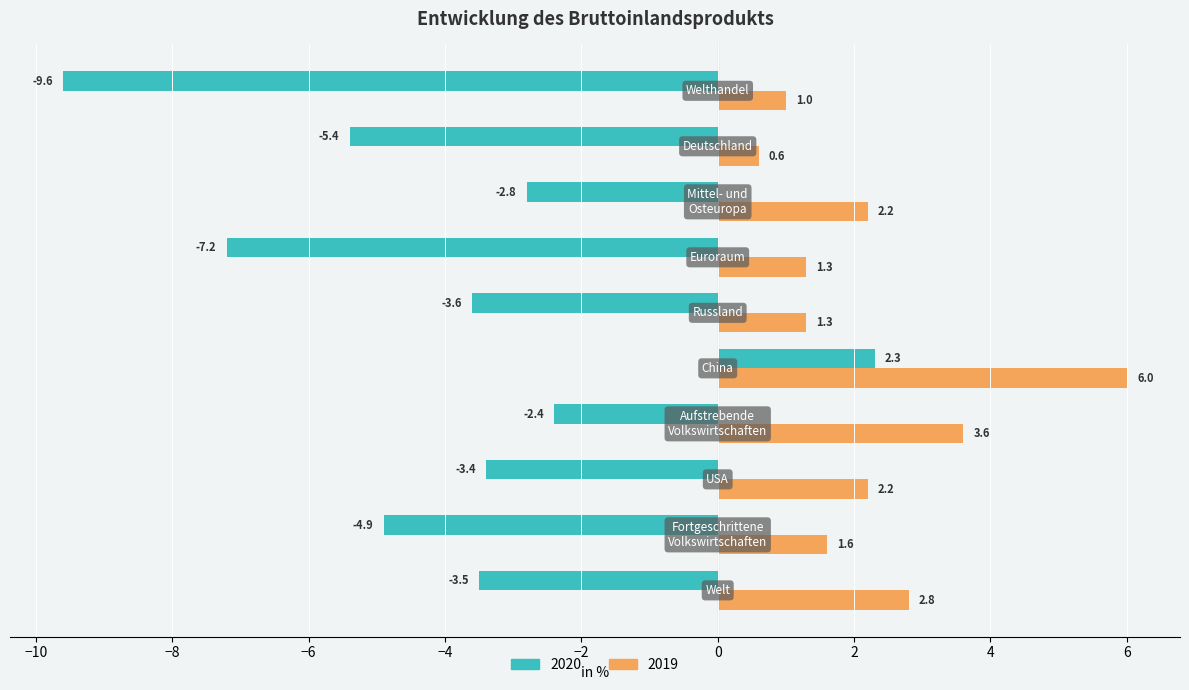

What is the maximum value for 2020?

2.3